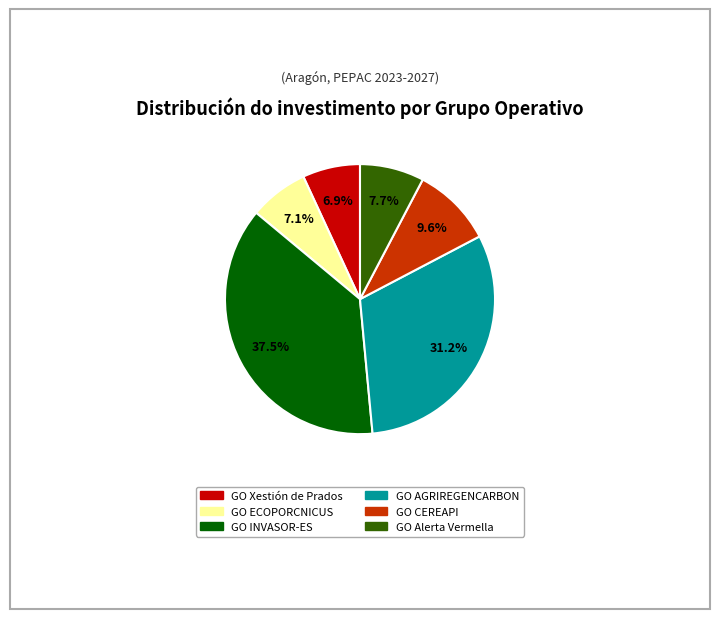

Does GO CEREAPI account for over 50% of the chart?

No